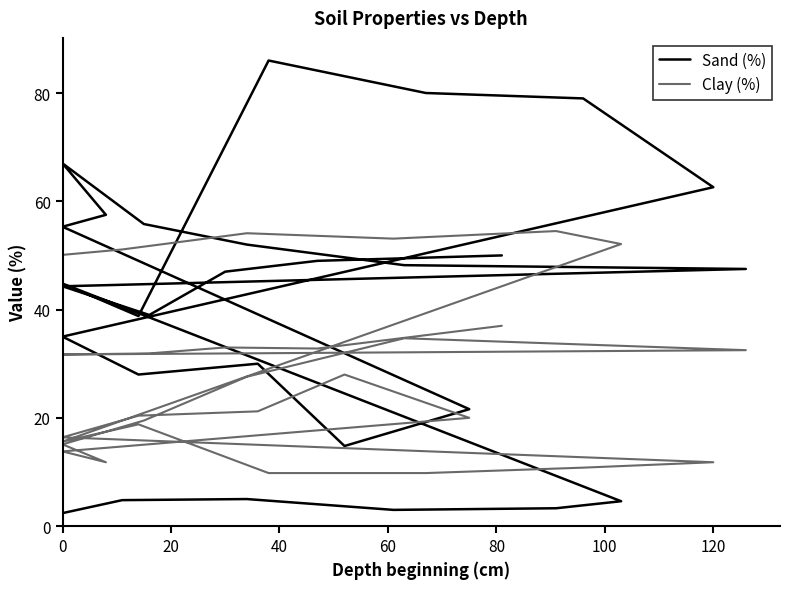

What is the value of the Clay (%) point at the 6th from the left?

52.1